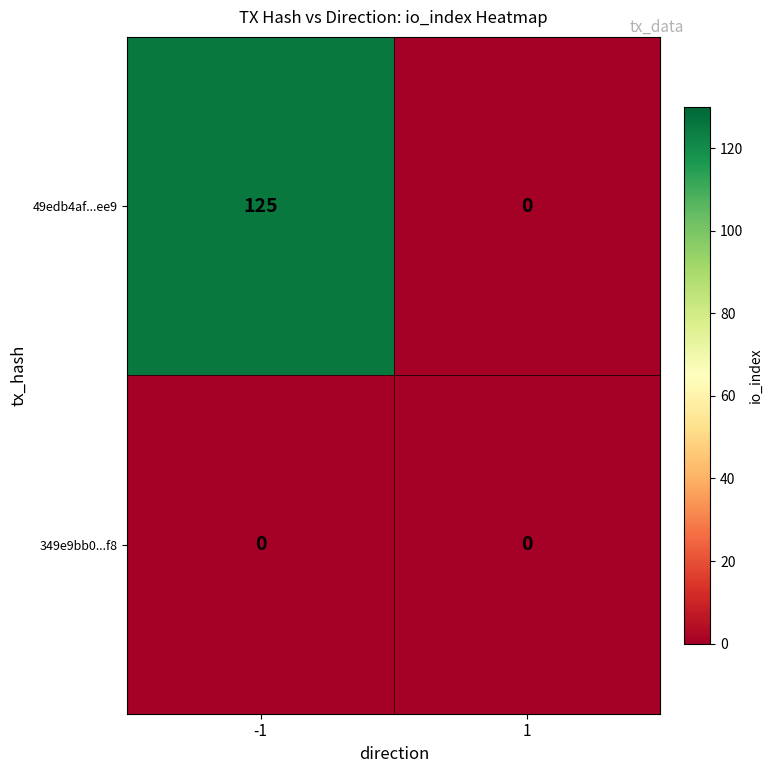

Reading right to left, list all the values displayed in this chart.

49edb4af...ee9: 1=0	-1=125
349e9bb0...f8: 1=0	-1=0